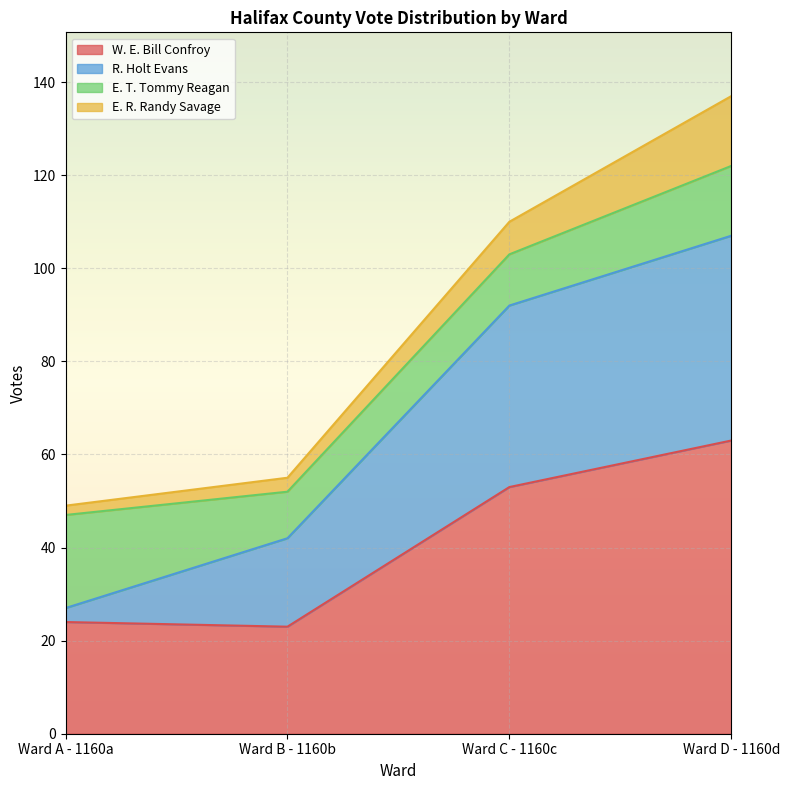

The value of W. E. Bill Confroy at Ward C - 1160c is 53. True or false?

True